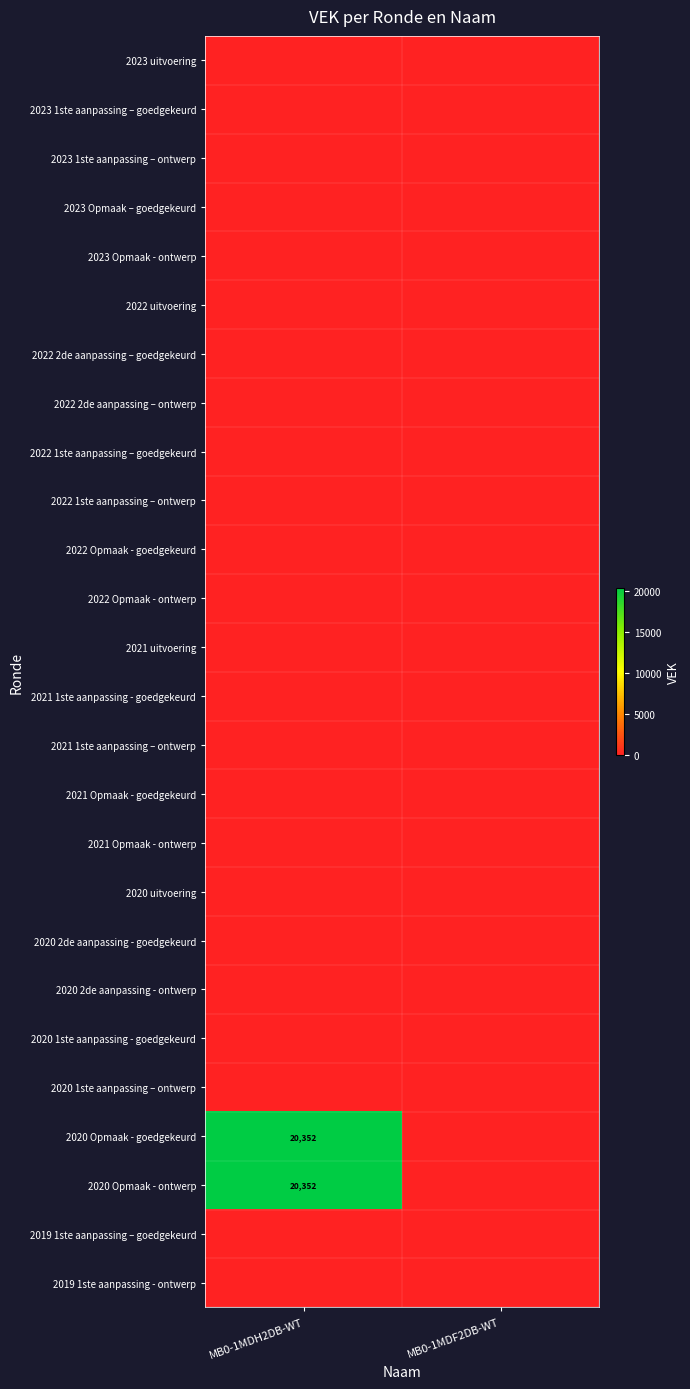

At which category does the chart reach its peak across all series?

MB0-1MDH2DB-WT